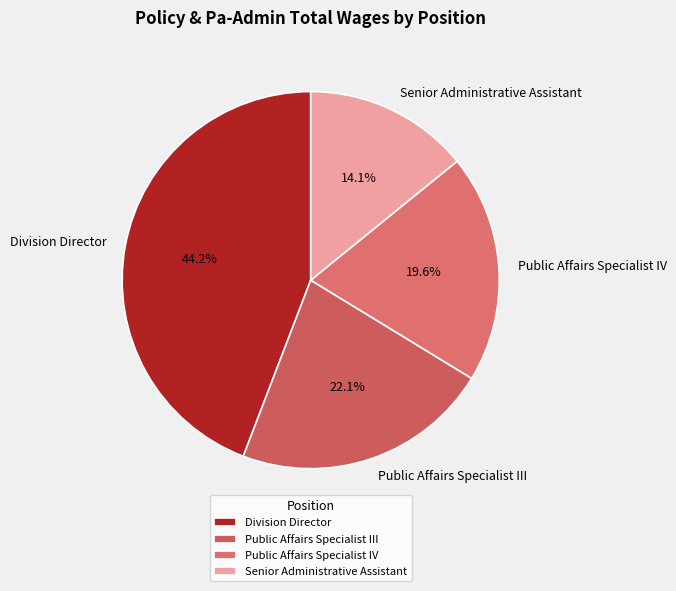

How many slices are in this pie chart?

4